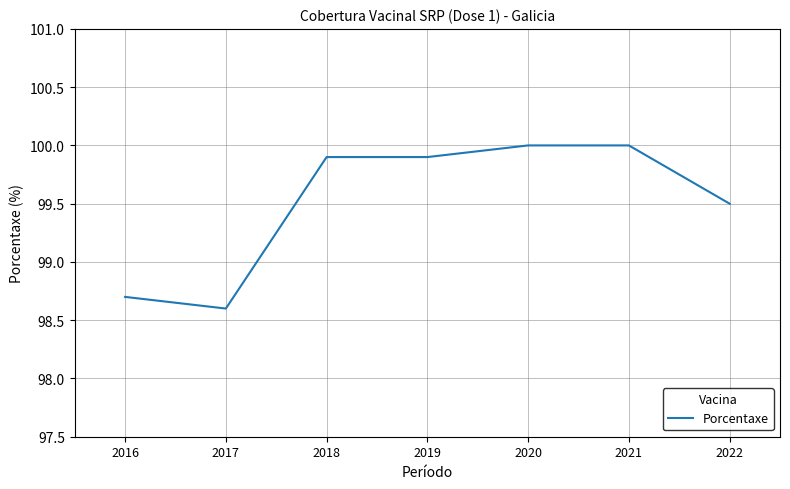

Reading right to left, transcribe all the data shown in this chart.

99.5	100.0	100.0	99.9	99.9	98.6	98.7